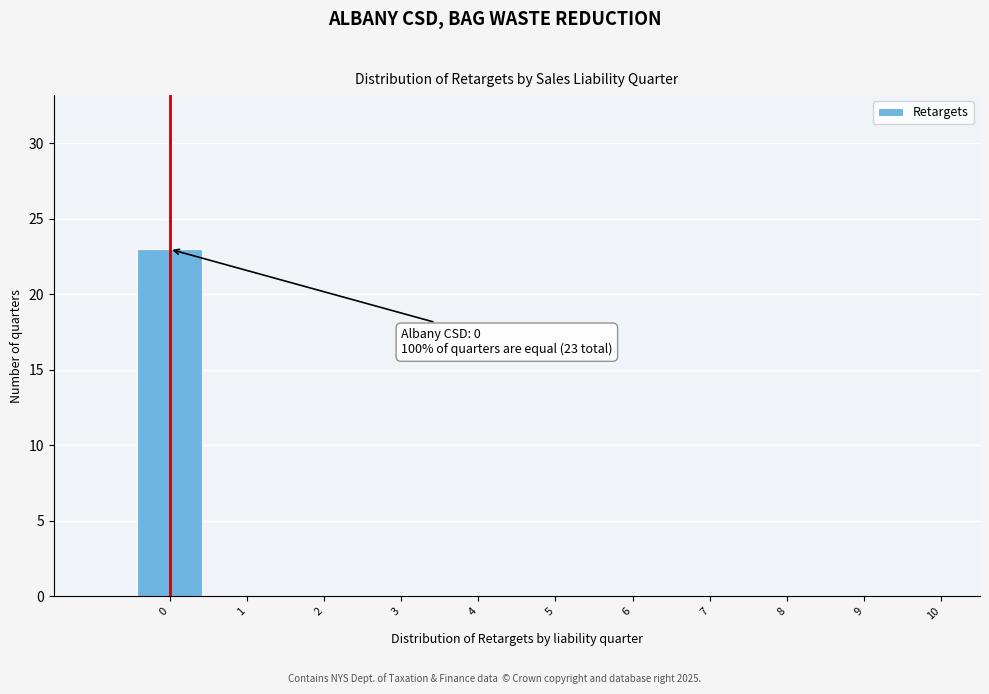

Over which range of the x-axis is the bar tallest?

-0.5 to 0.5